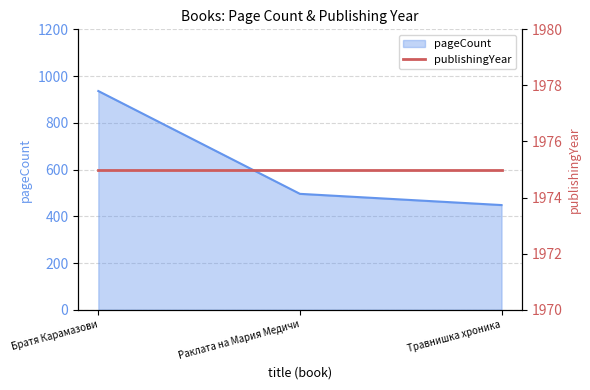

Where is pageCount nearest to the value 692?

Раклата на Мария Медичи